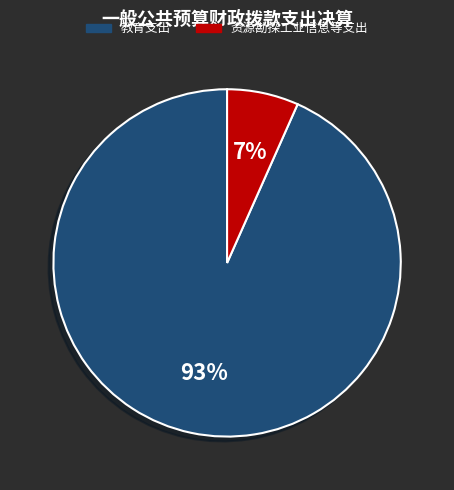

To the nearest percent, what is the combined percentage of 教育支出 and 资源勘探工业信息等支出?

100%